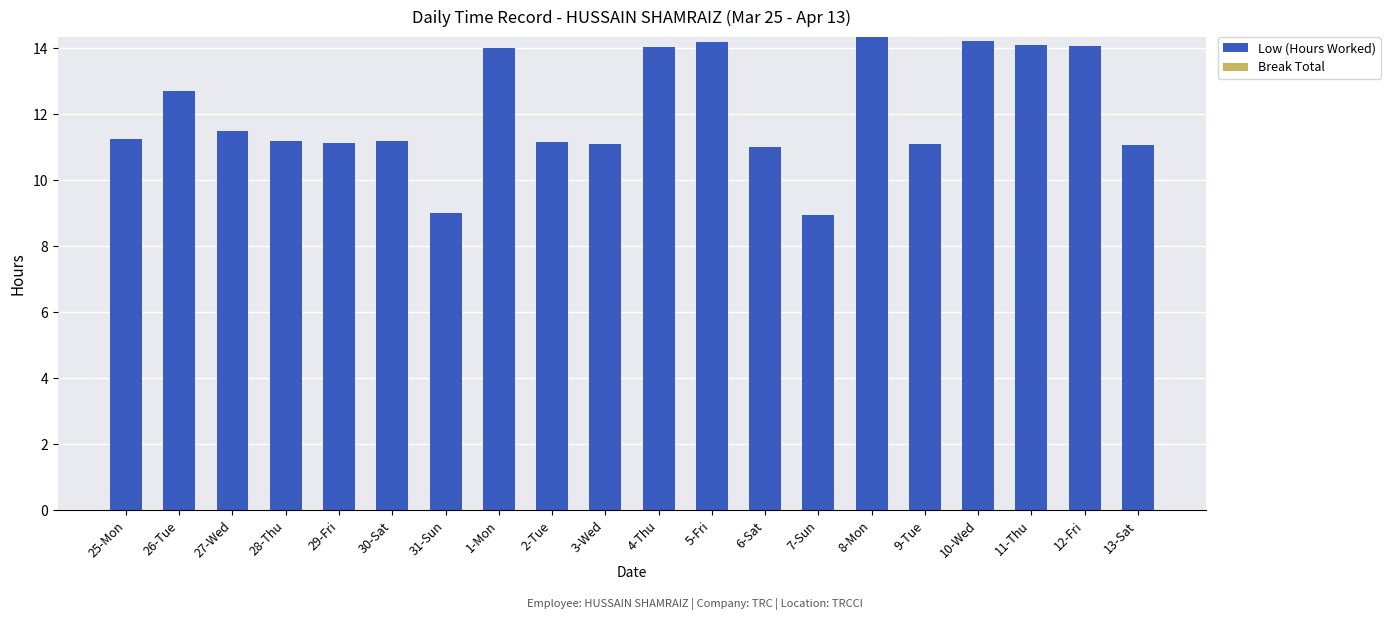

Between 26-Tue and 2-Tue, which is larger?

26-Tue